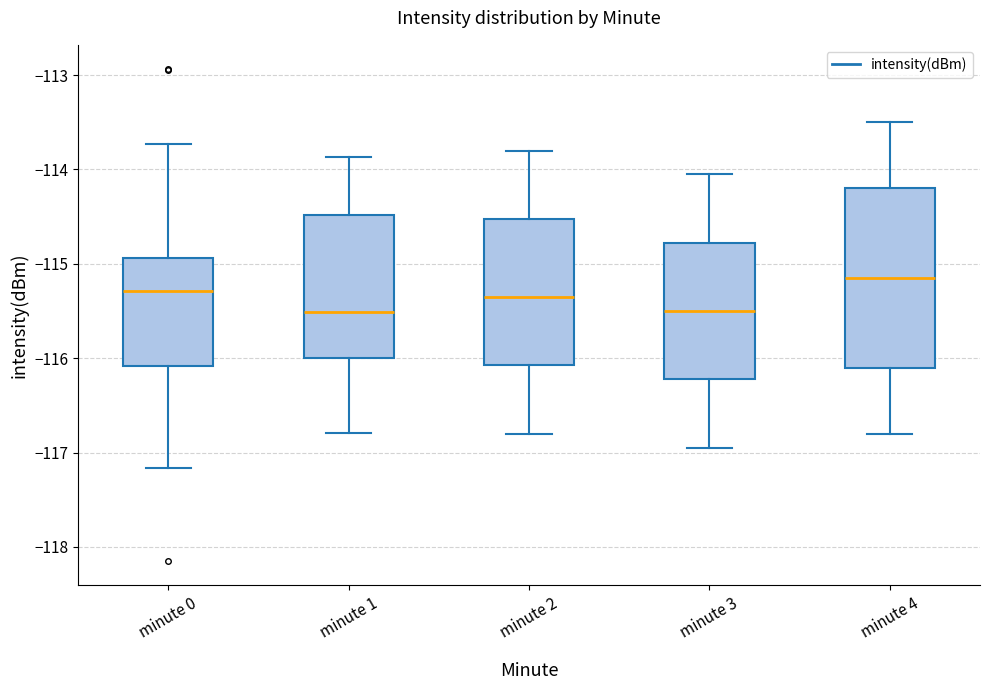

Reading left to right, read every box against the y-axis: the position of its median line, the range the box covers, and the ends of its whiskers. The values are not printed on the chart, so give them approximately, as read against the axis.

minute 0: median -115.3, box -116.1 to -114.9, whiskers -117.2 to -113.7
minute 1: median -115.5, box -116.0 to -114.5, whiskers -116.8 to -113.9
minute 2: median -115.3, box -116.1 to -114.5, whiskers -116.8 to -113.8
minute 3: median -115.5, box -116.2 to -114.8, whiskers -116.9 to -114.0
minute 4: median -115.1, box -116.1 to -114.2, whiskers -116.8 to -113.5